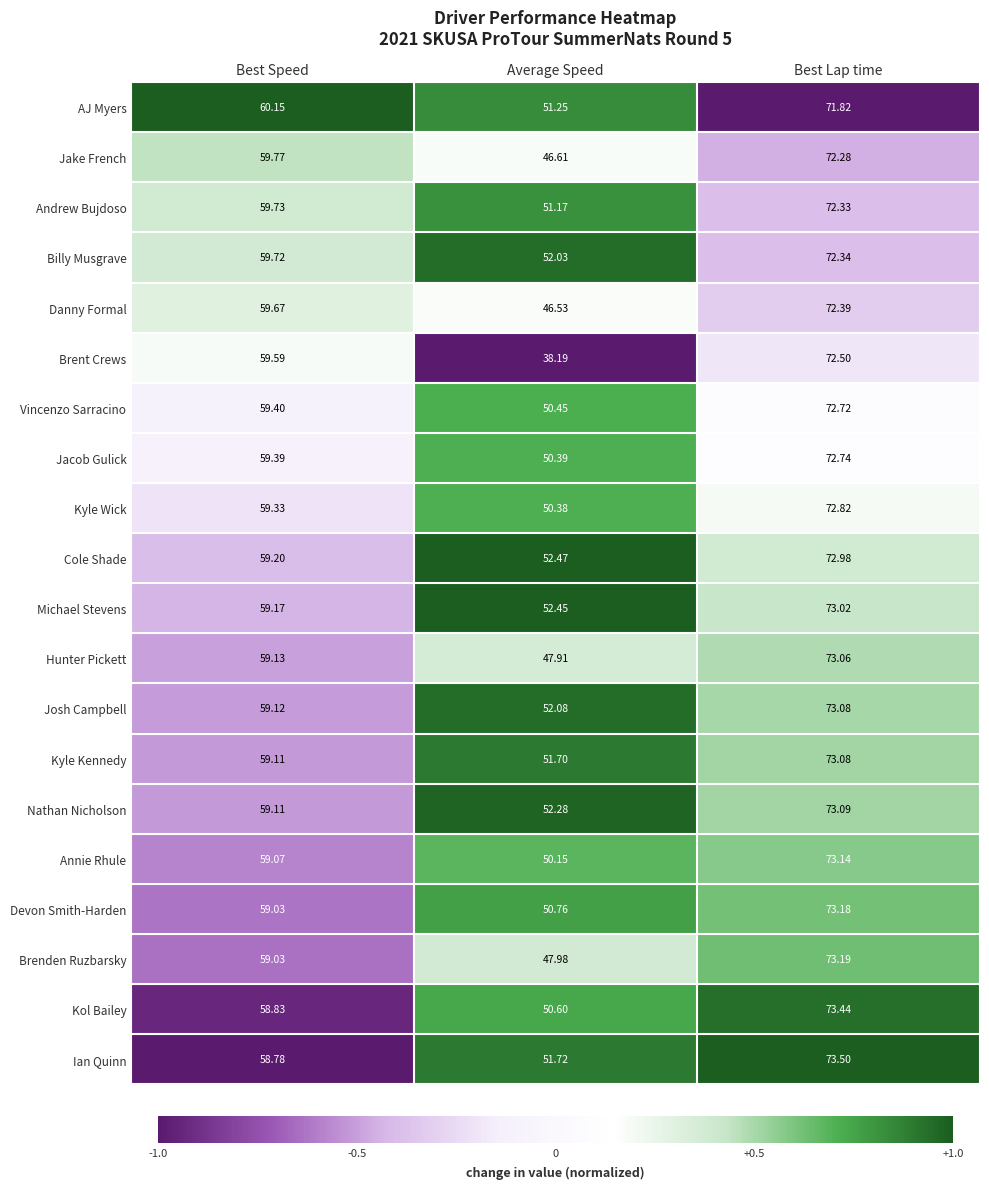

At which label does Nathan Nicholson first exceed 59?

Best Speed